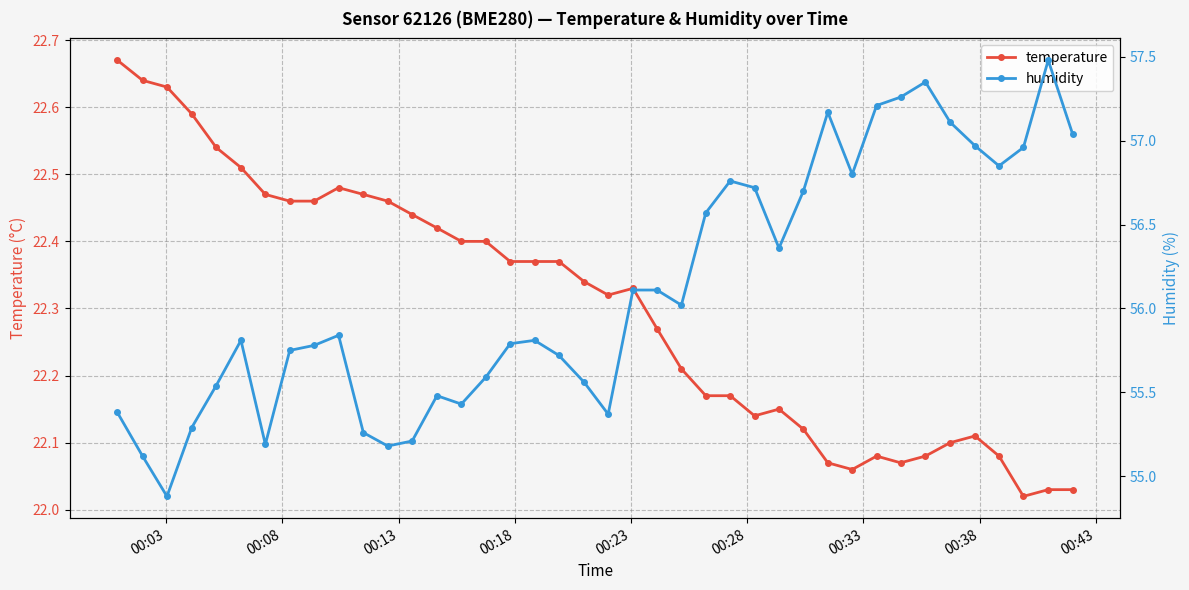

True or false: temperature has more than 2 interior local peaks.

True